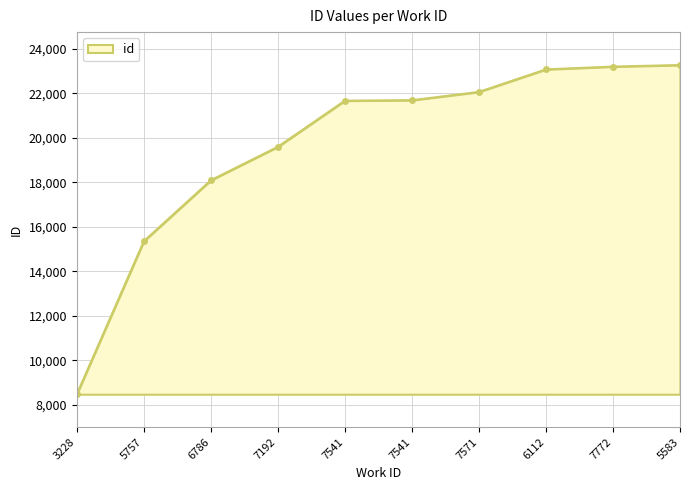

Does the chart have visible grid lines?

Yes